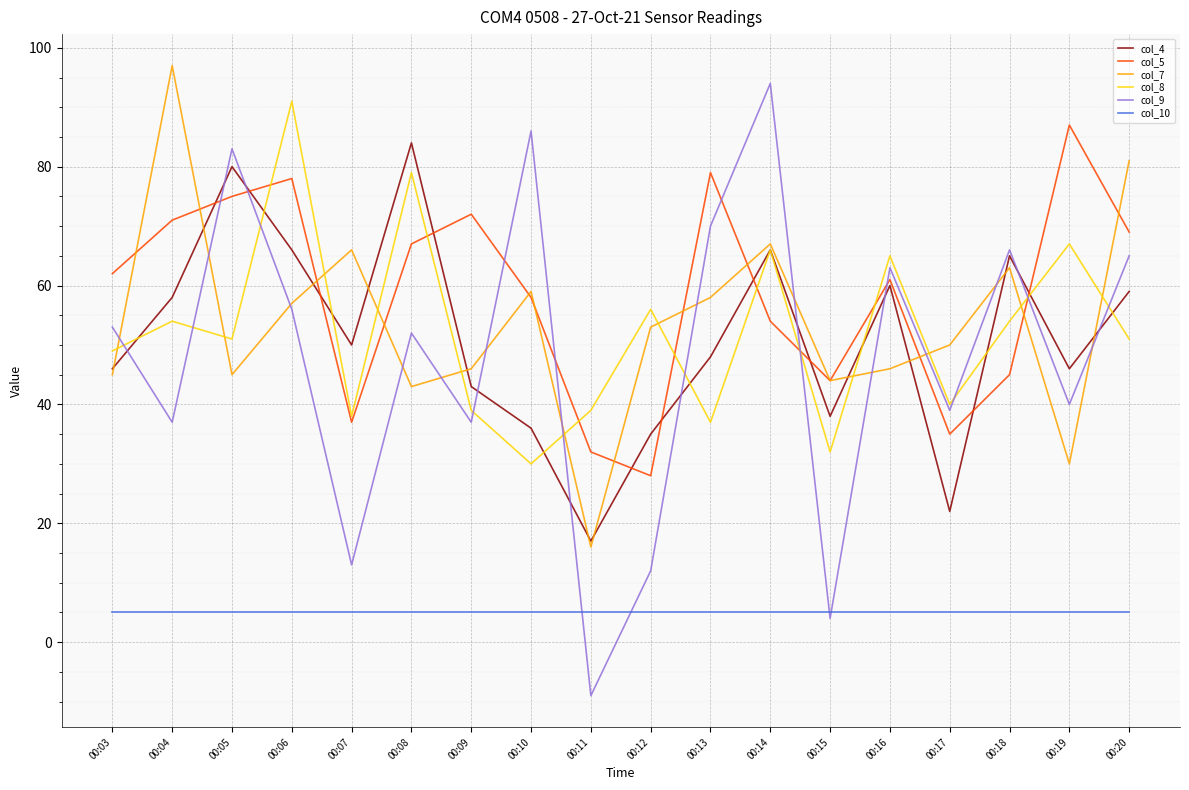

Is it true that col_9 equals 94 at 00:14?

True